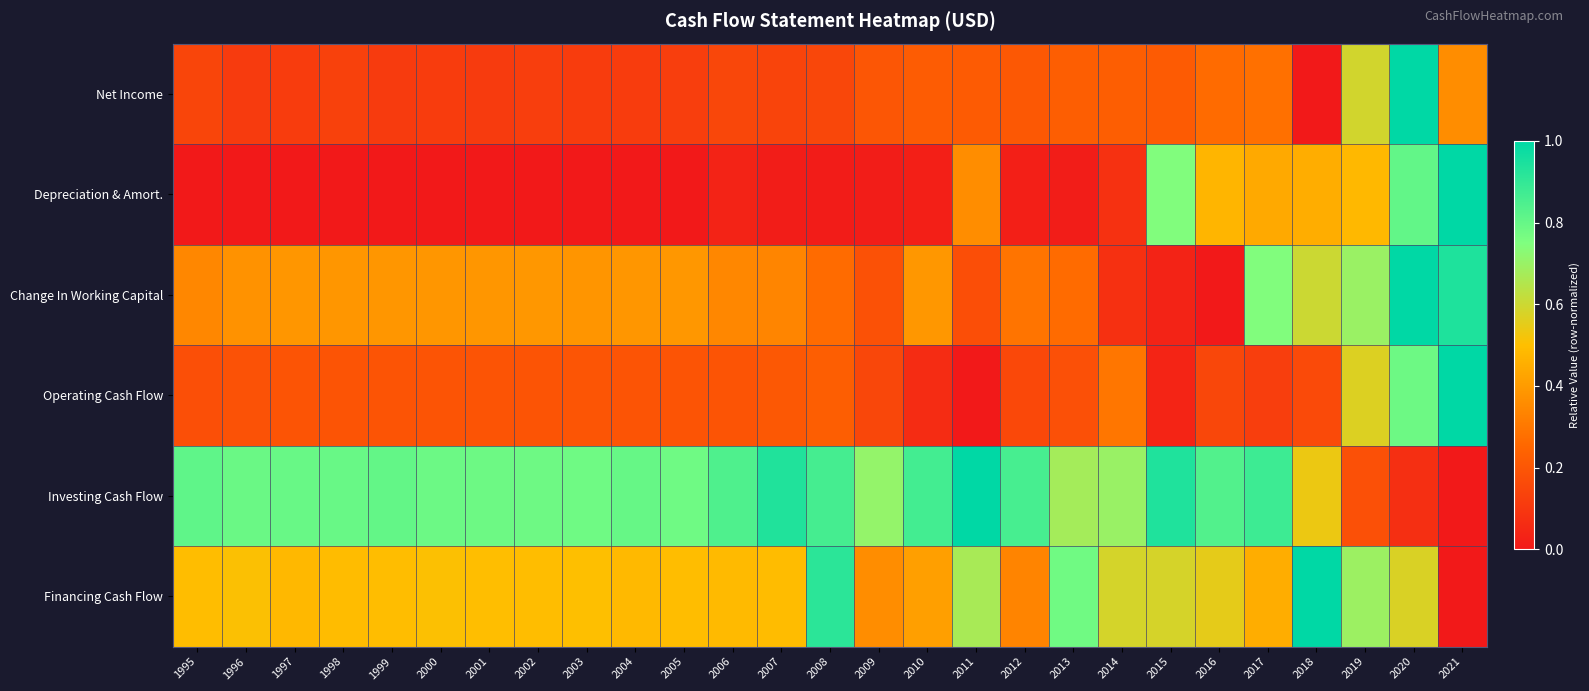

At which category is the sum across all series the highest?

2020